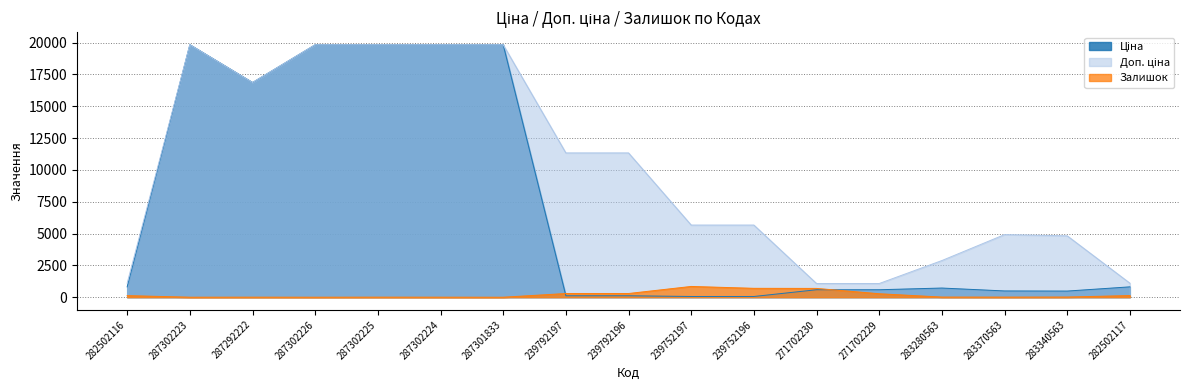

Is it true that Залишок equals 6.8 at 283340563?

False